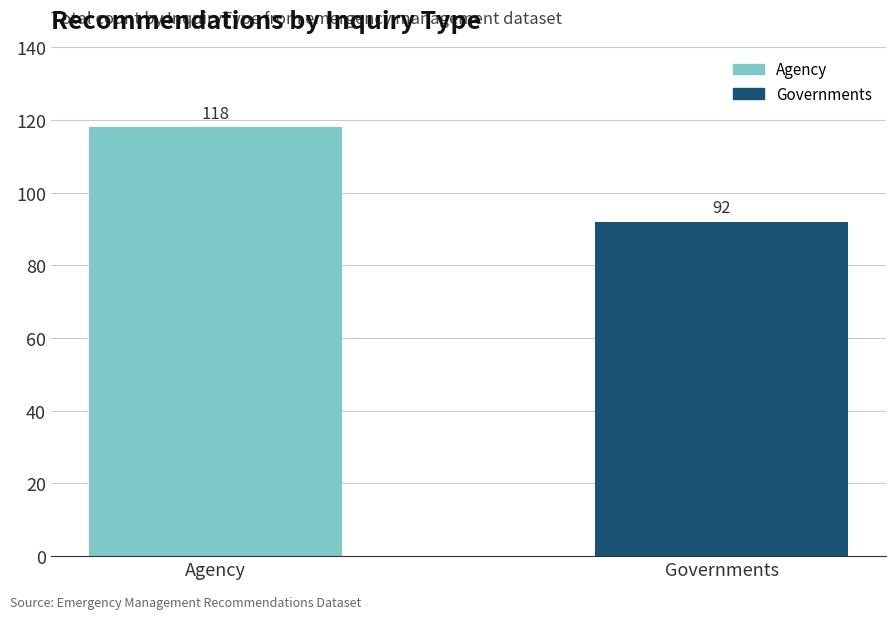

Reading left to right, list all the values displayed in this chart.

Agency=118	Governments=92